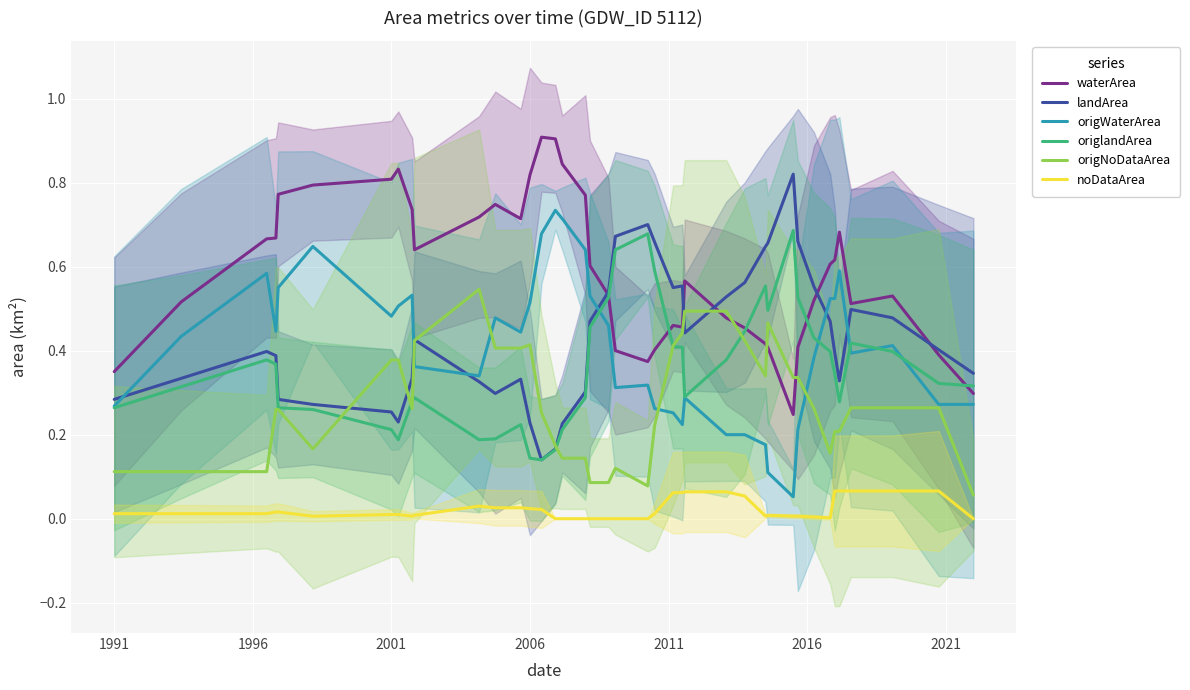

True or false: waterArea and noDataArea cross at least once.

False